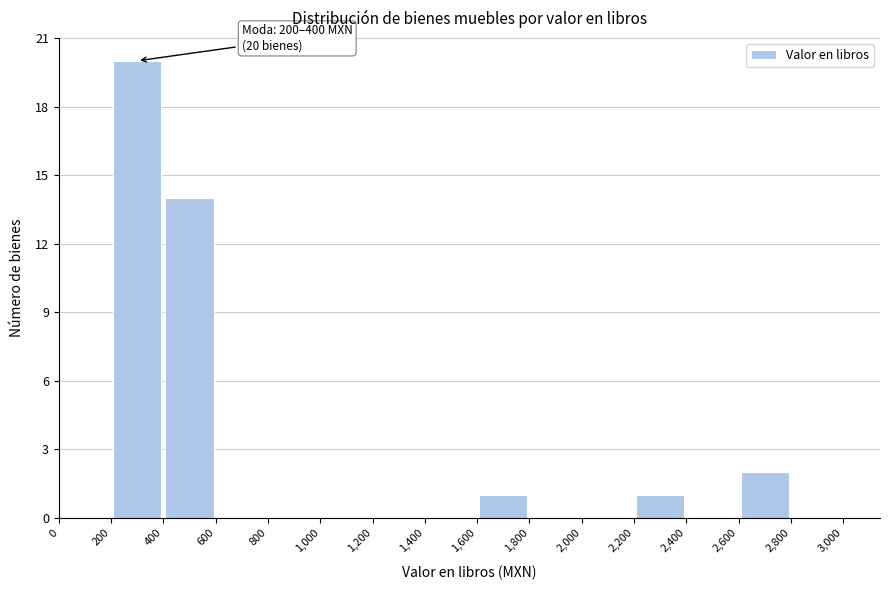

Over which range of the x-axis is the bar tallest?

200 to 400